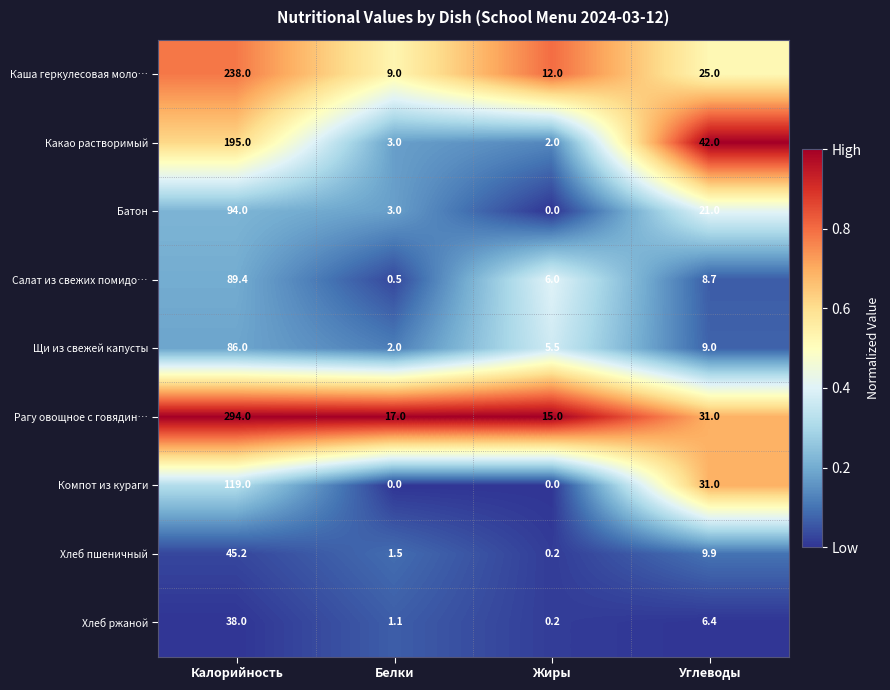

Count the Компот из кураги values in the range 0 to 119.

4